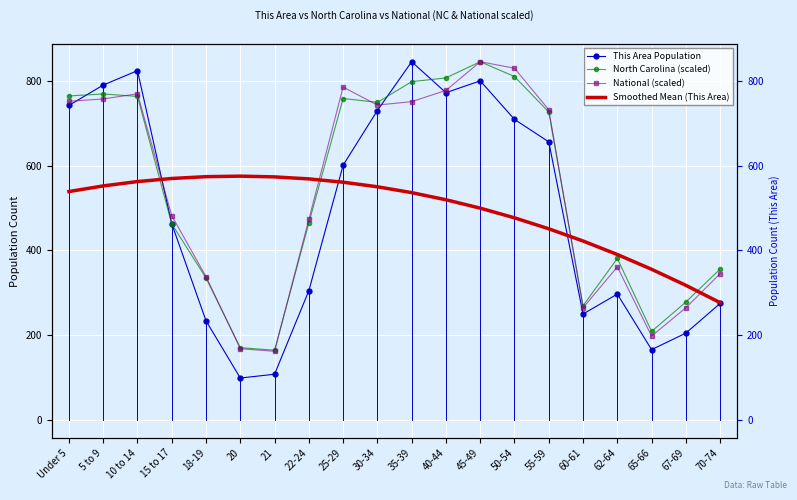

Which has a higher value, 5 to 9 or 30-34?

5 to 9